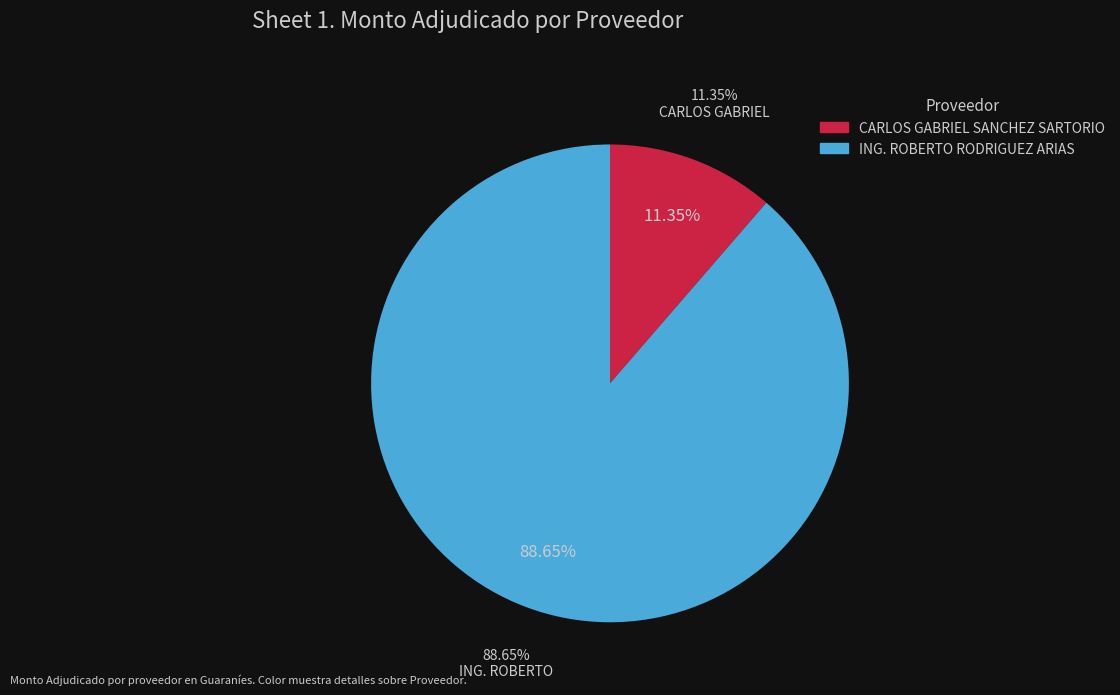

How much of the chart is everything except ING. ROBERTO RODRIGUEZ ARIAS?

11.4%